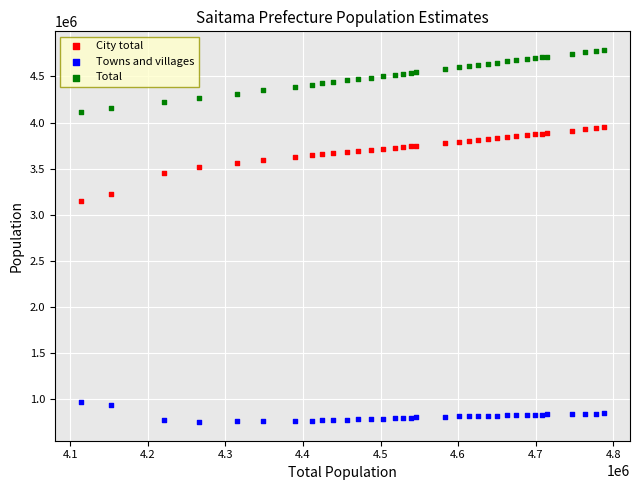

Which series has the largest Y range (max minus min)?

City total